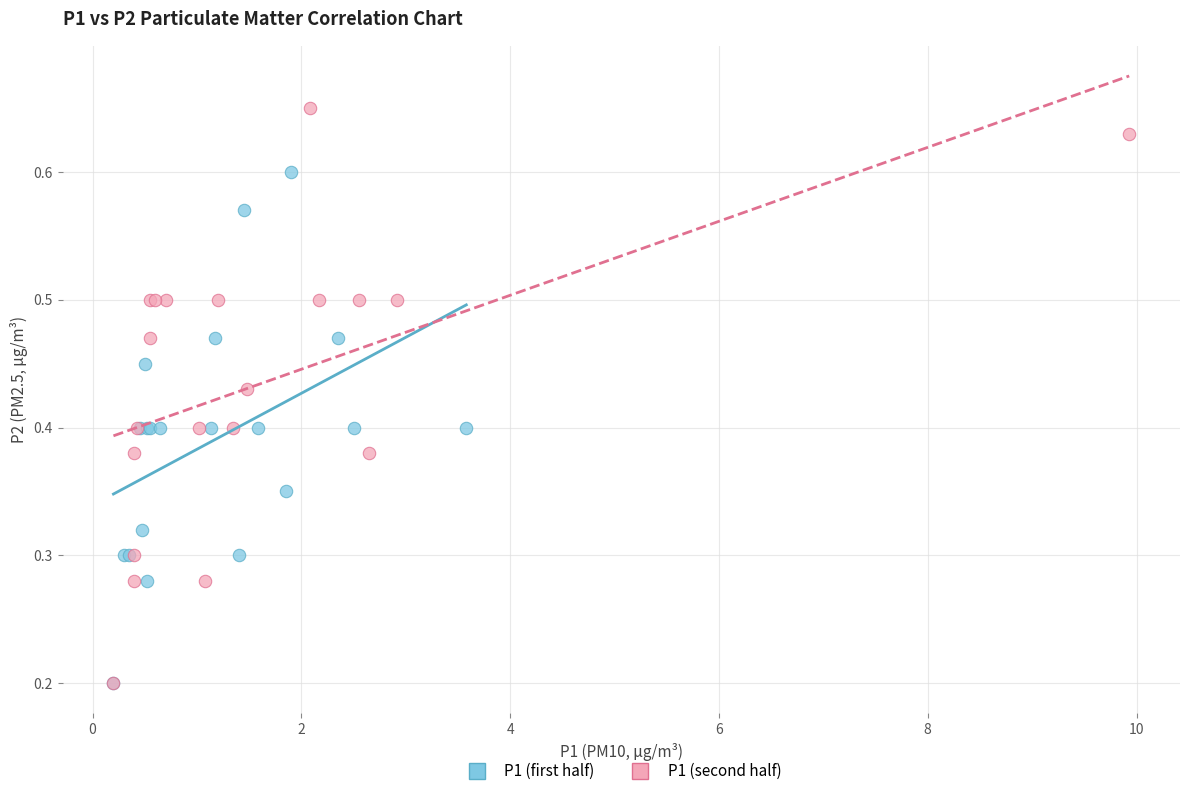

Which series has the widest spread of Y values?

P1 (second half)